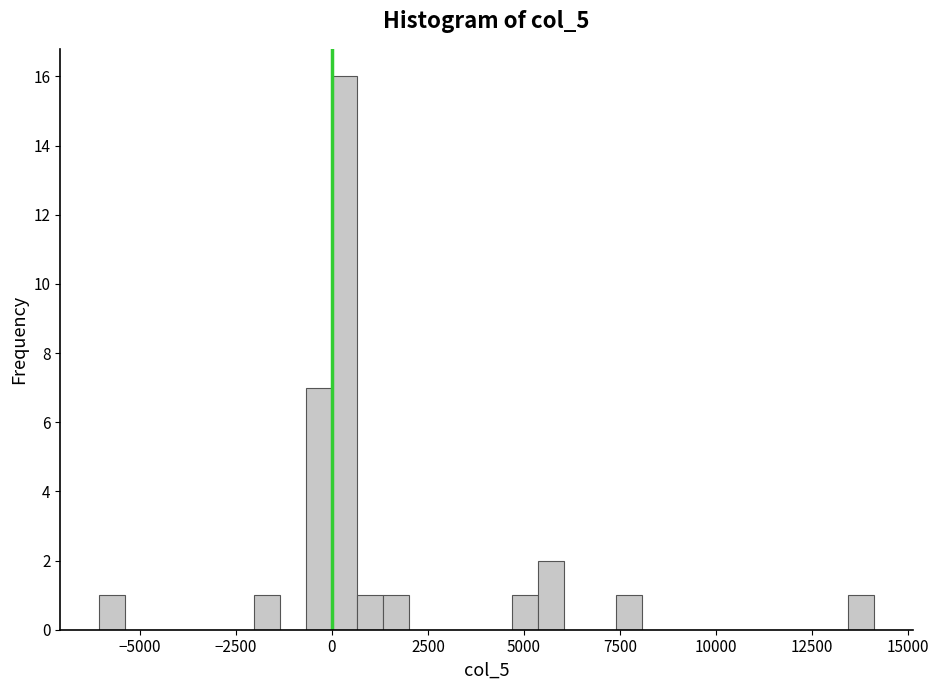

Around what value on the x-axis is the tallest bar? Give the approximate position of its centre, as read against the axis.

500